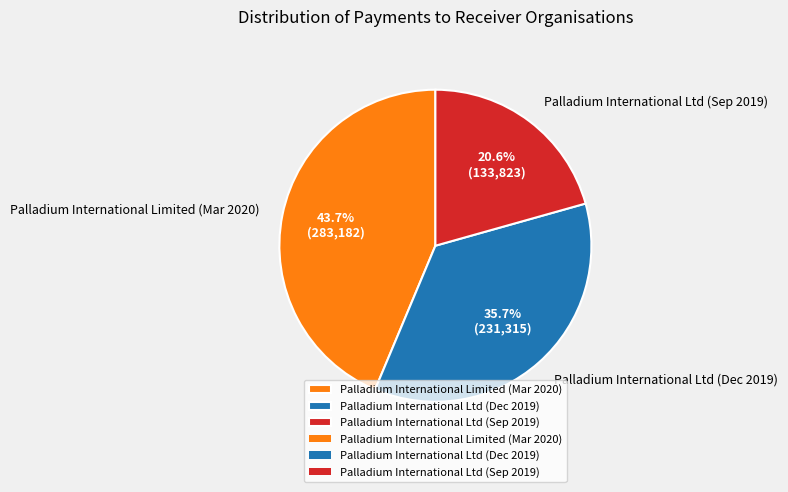

Is the sum of Palladium International Ltd (Sep 2019) and Palladium International Ltd (Dec 2019) greater than half?

Yes